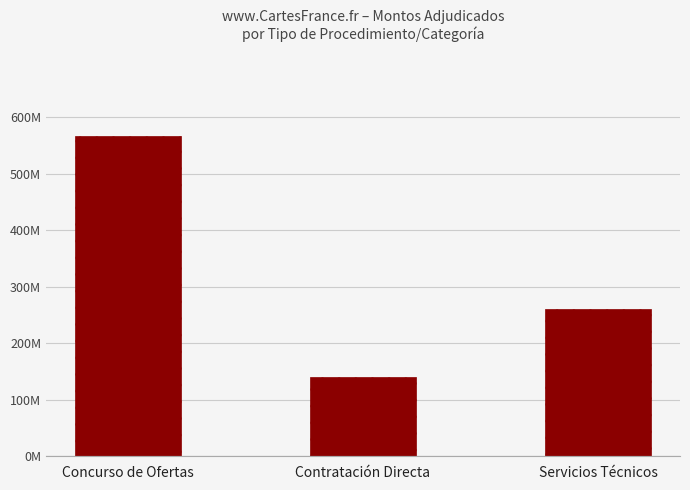

Between Servicios Técnicos and Contratación Directa, which is larger?

Servicios Técnicos